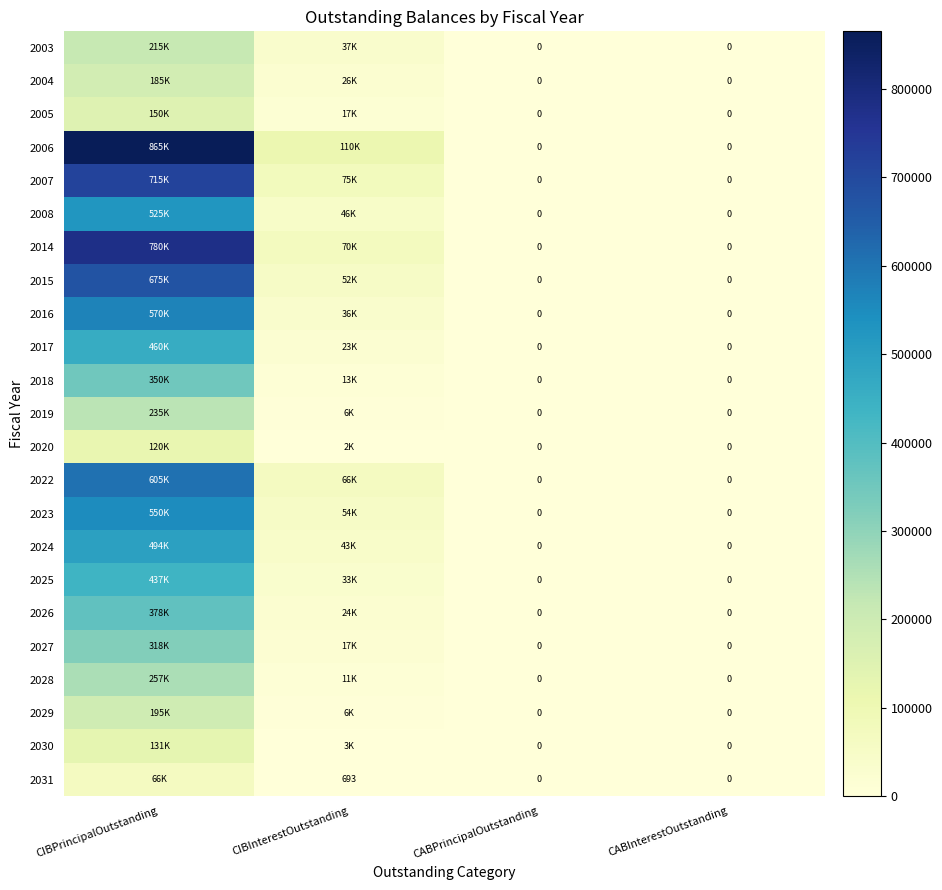

Which series has the largest total across all categories?

2006